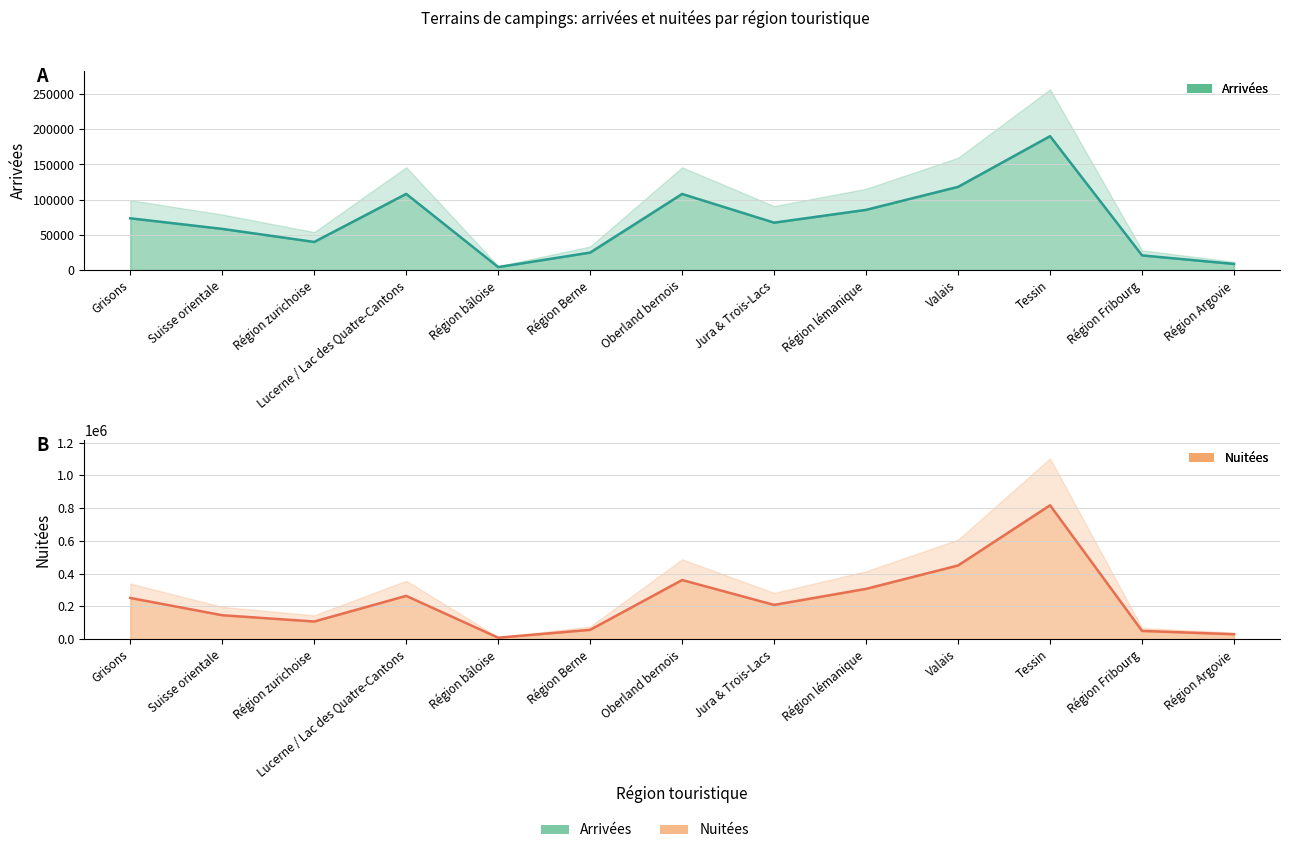

The value of Nuitées at Valais is 749847. True or false?

False